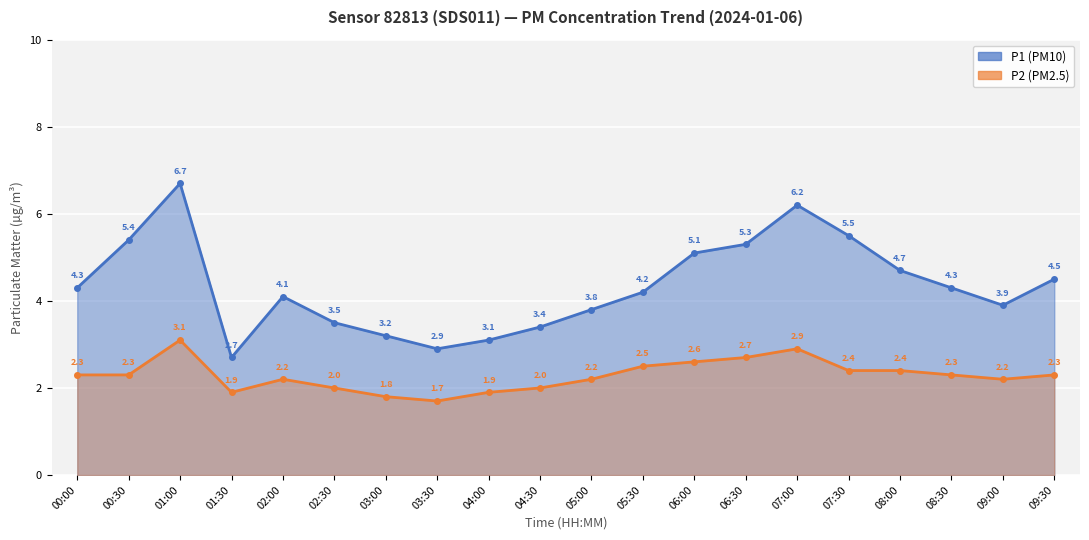

Which category has the highest value across all series?

01:00